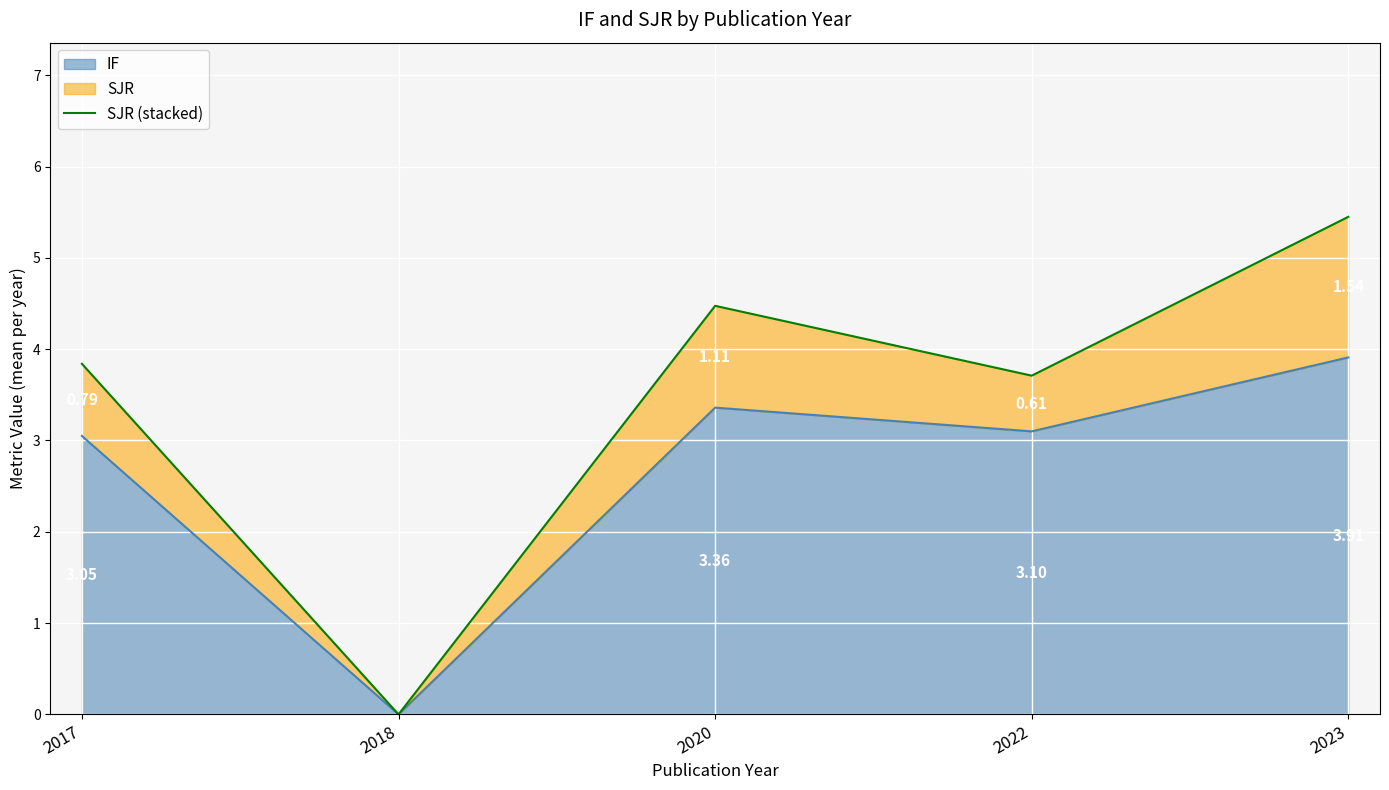

What is the change in value from 2018 to 2023?

+5.5